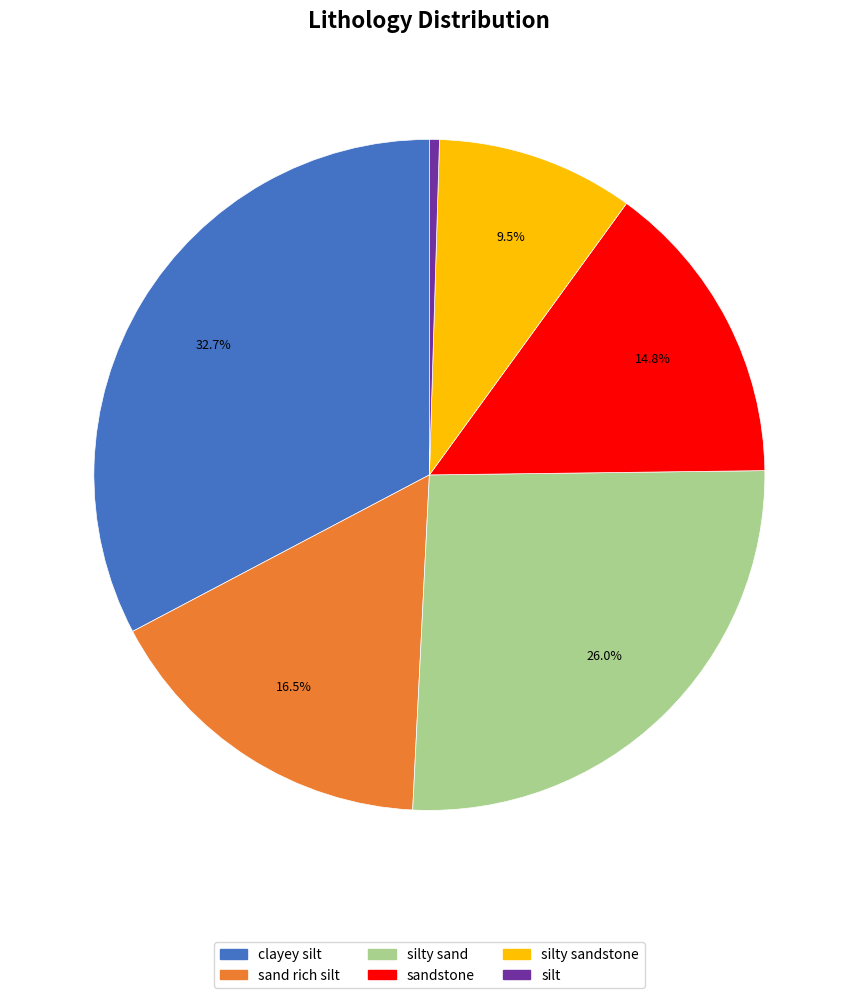

Which slice is the smallest?

silt